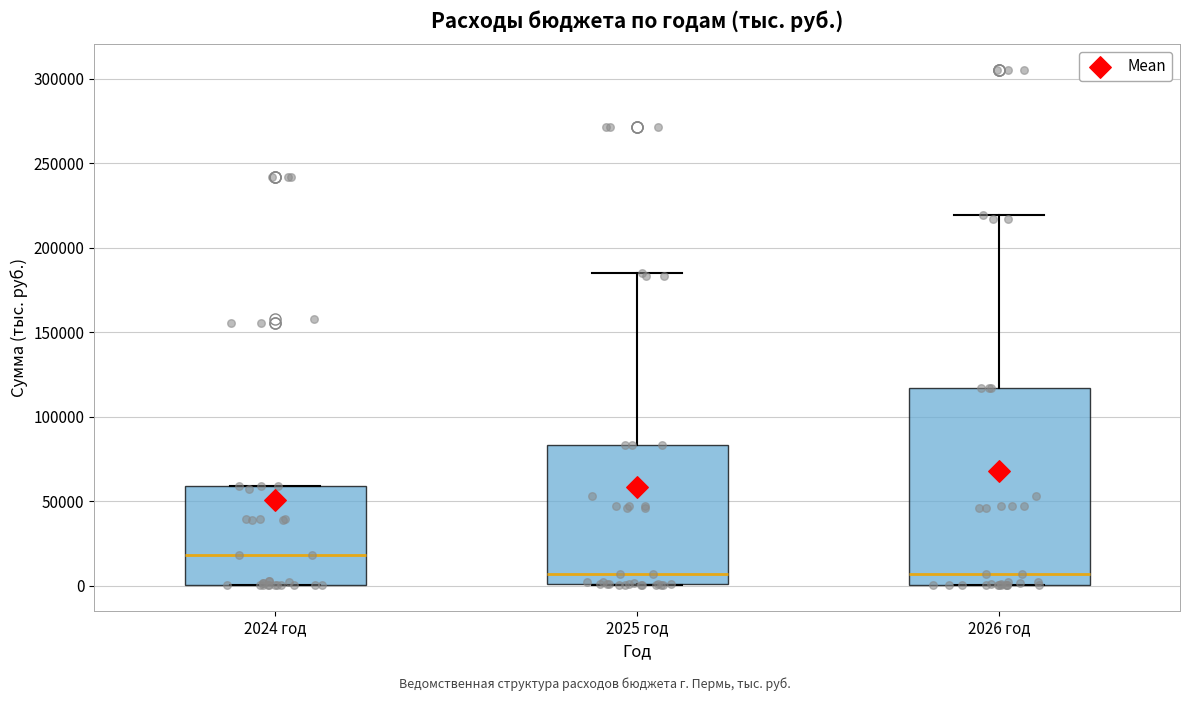

Which box is the tallest, from its lower edge to its upper edge?

2026 год